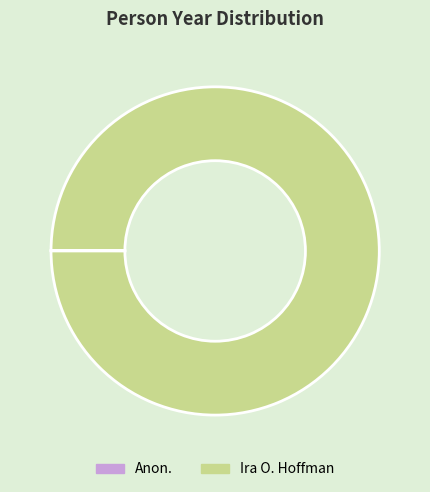

Is there a majority slice in this chart?

Yes